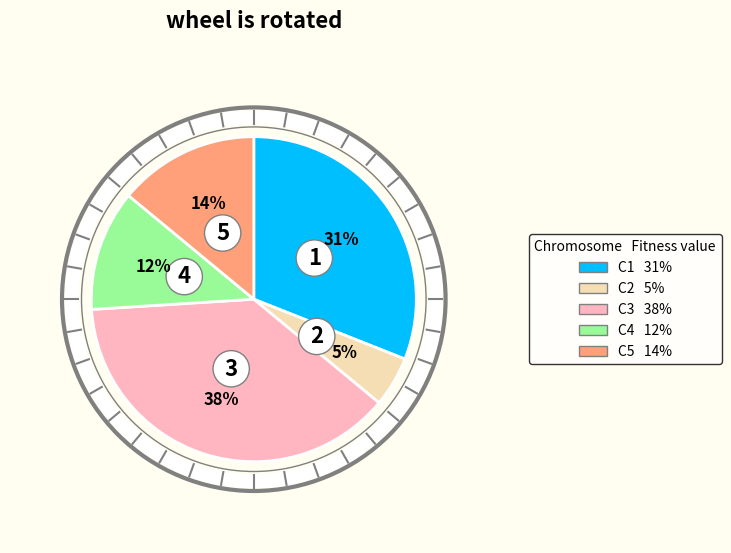

To the nearest percent, what is the difference between the largest and smallest slice percentages?

33%